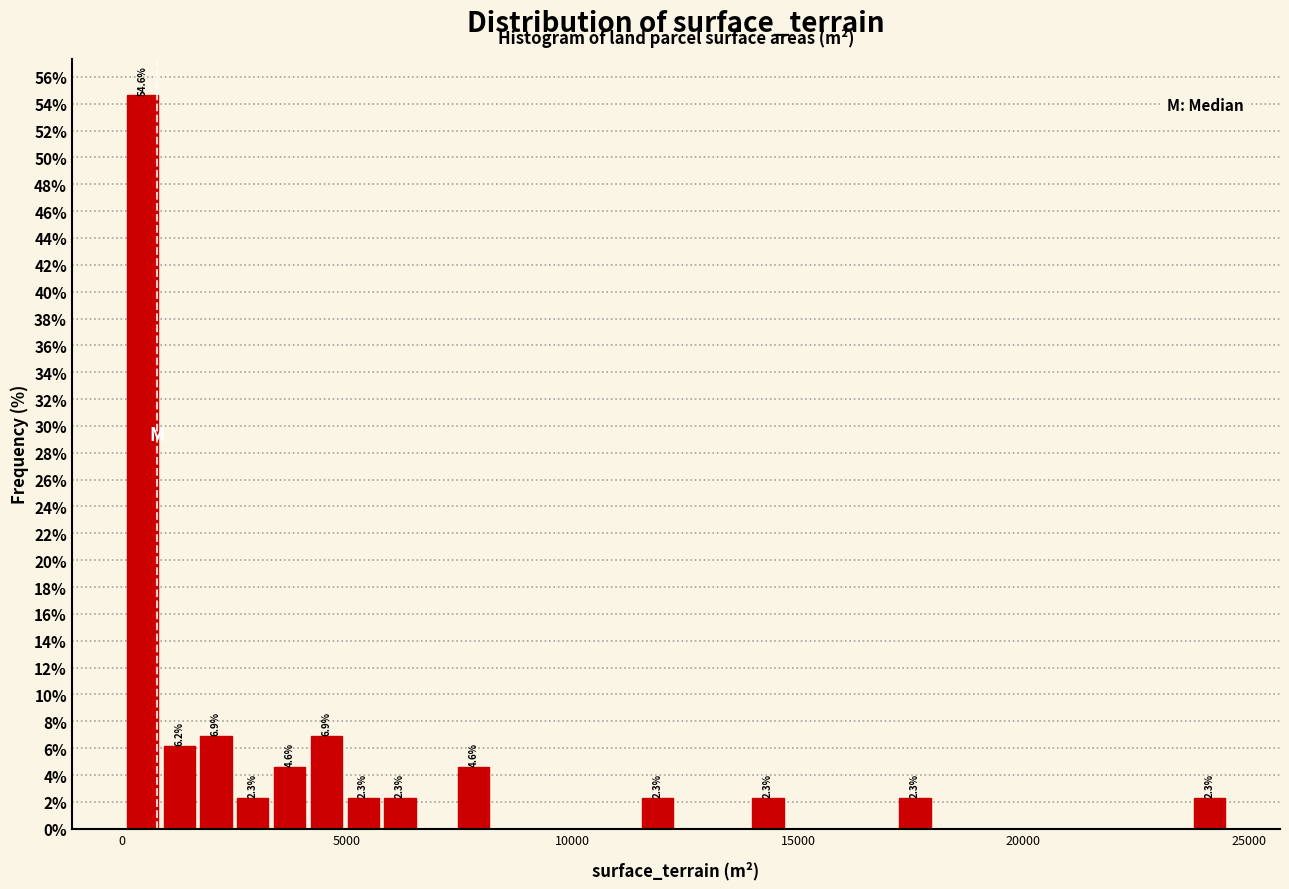

Around what value on the x-axis is the tallest bar? Give the approximate position of its centre, as read against the axis.

500